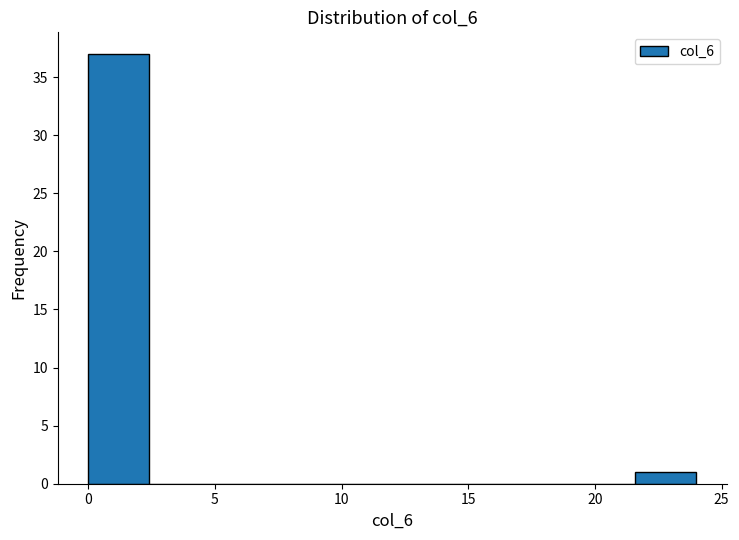

What is the height of the bar covering 21.6 to 24.0 on the x-axis? Neither the bar edges nor the heights are printed on the chart, so give them approximately, as read against the axes.

1